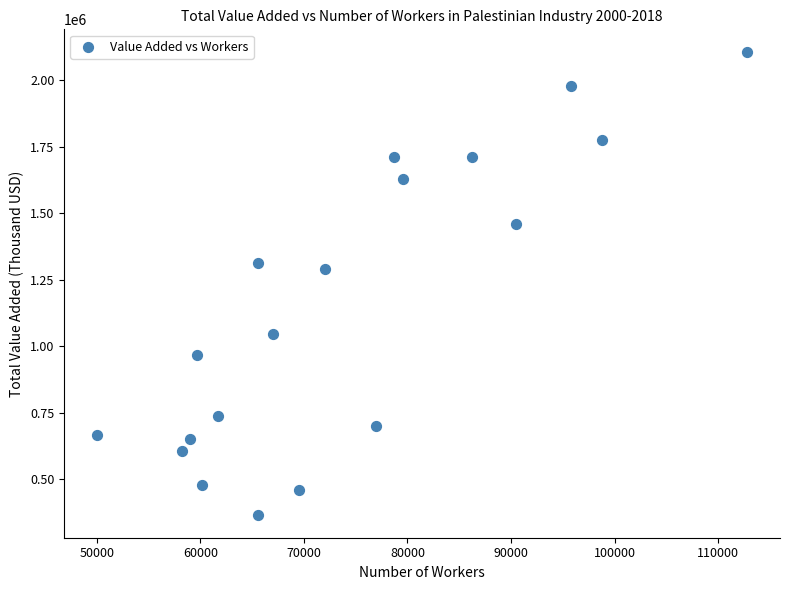

What Y value in the scatter plot is closest to 1235710?

1289086.0